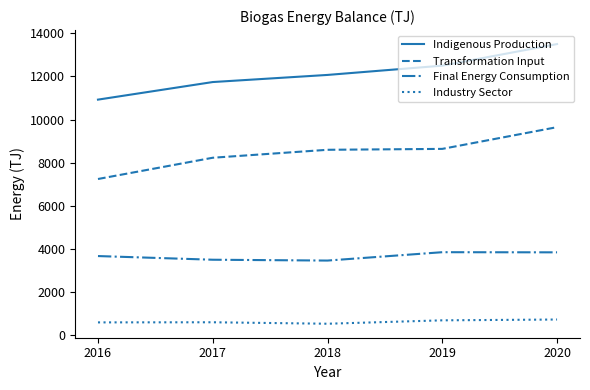

In Final Energy Consumption, how many points are higher than both neighbors (excluding endpoints)?

1